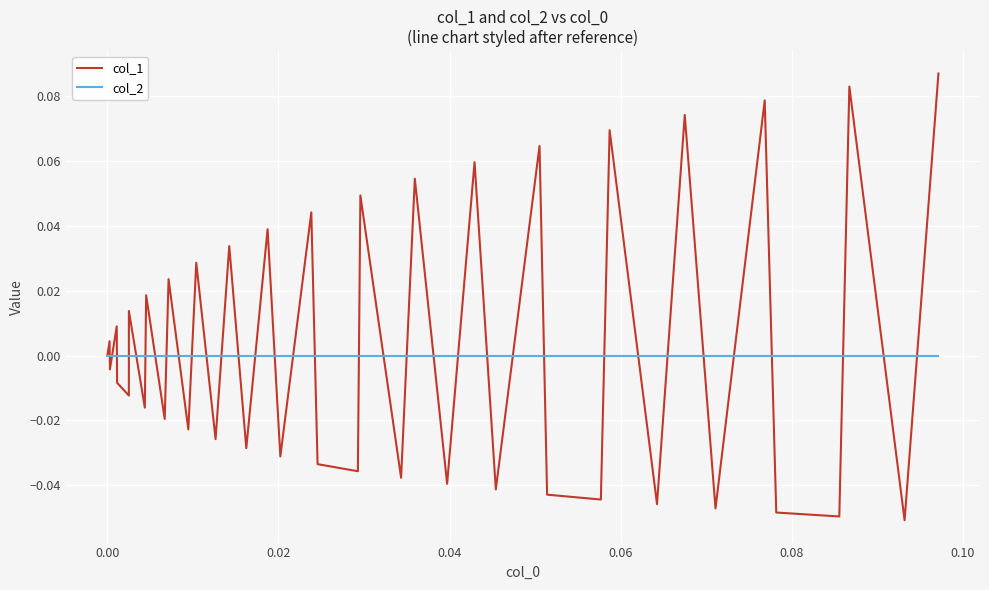

Which series has the widest spread of values?

col_1